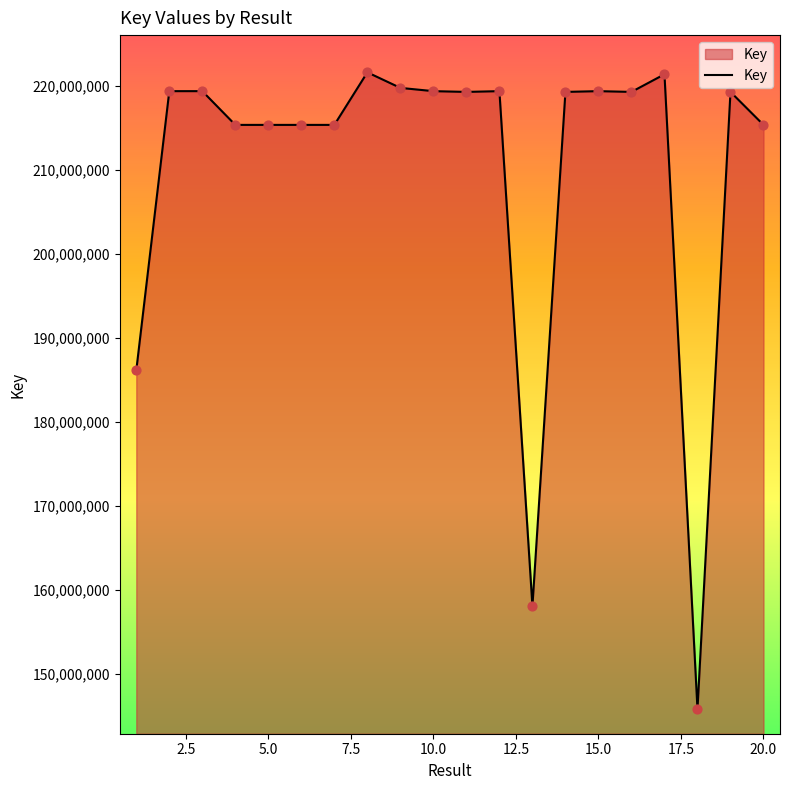

What is the minimum value shown in the chart?

145793662